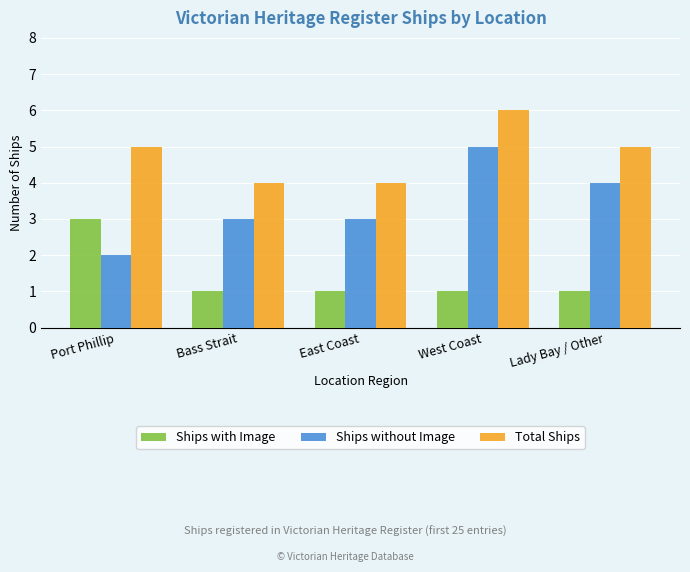

What is the total value across all series at Lady Bay / Other?

10